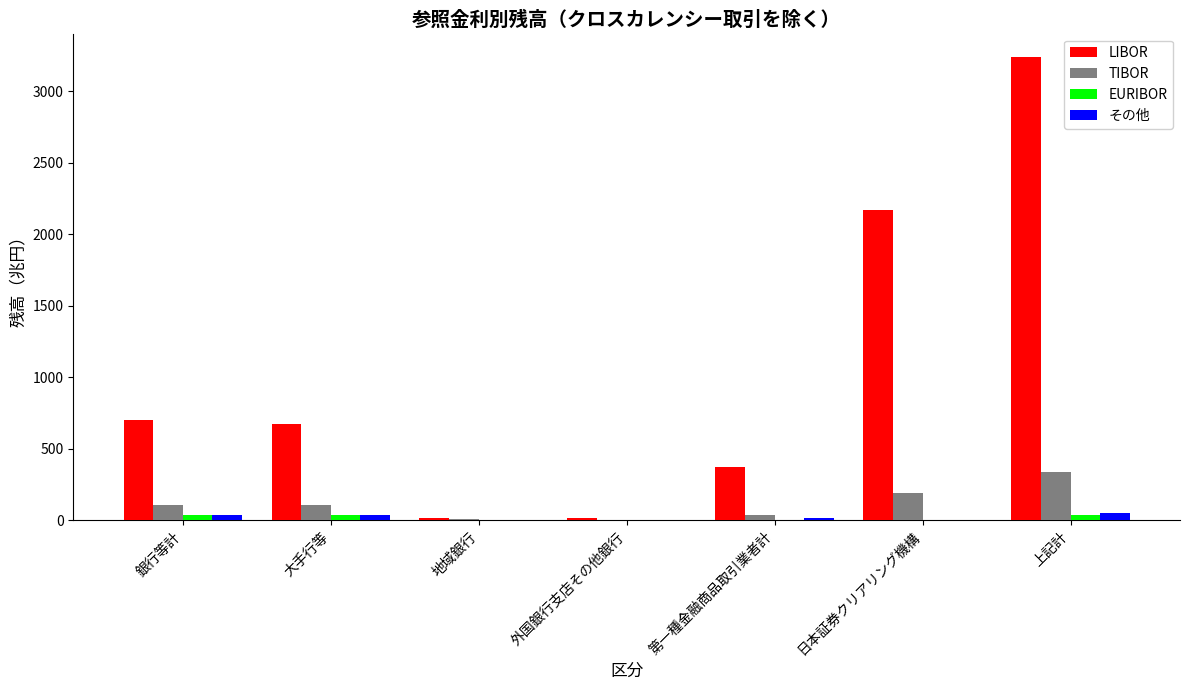

Which series has the widest spread of values?

LIBOR